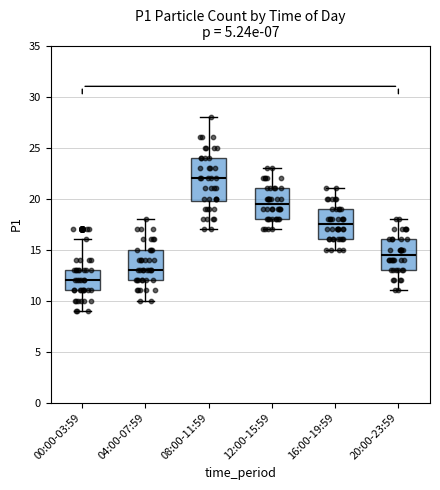

Which box's median line is the highest?

08:00-11:59